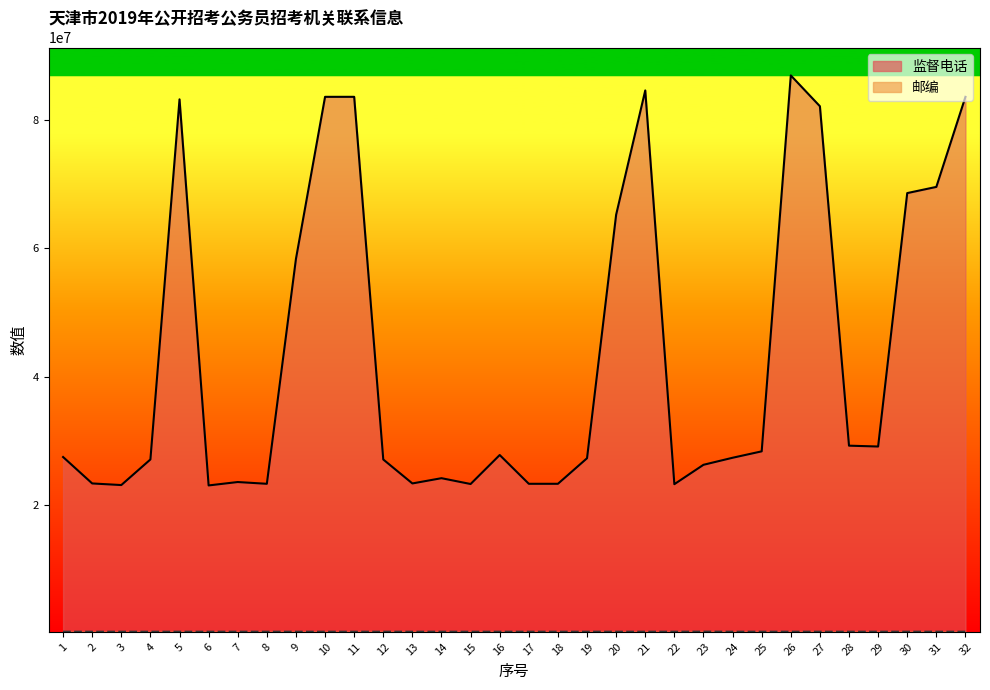

Rank the series by their maximum value, from lowest to highest.

邮编, 监督电话